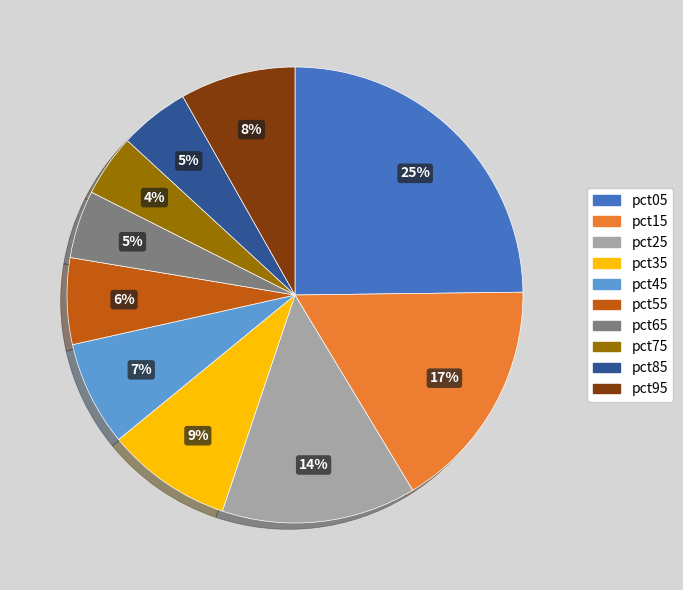

True or false: pct95 accounts for 8% of the total.

True